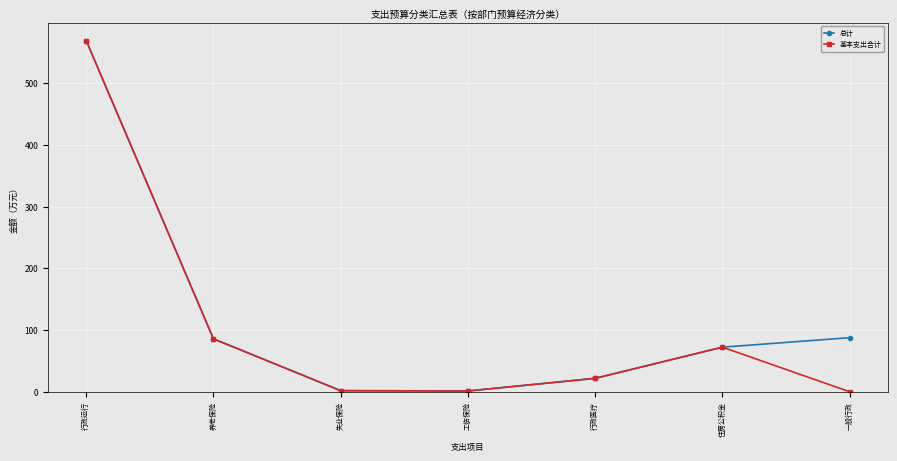

What is the total value across all series at 行政运行?

1138.7